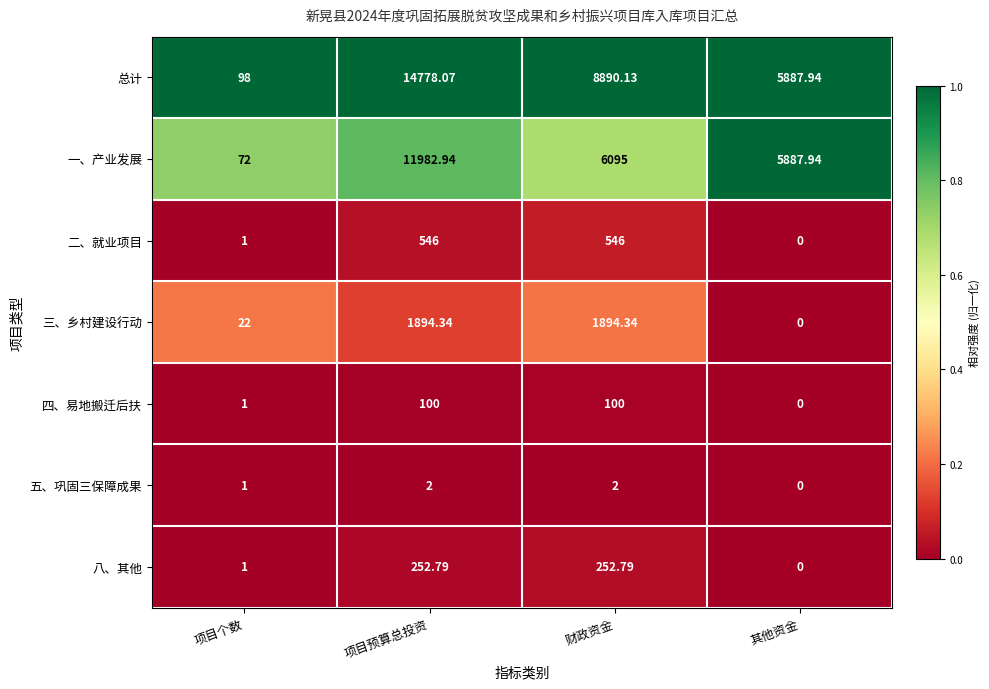

At which label does 总计 reach its peak?

项目预算总投资